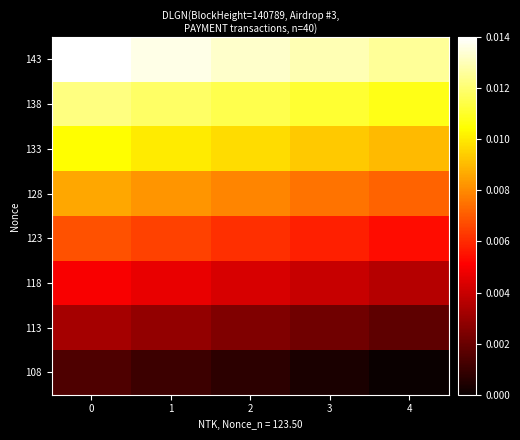

What is the total value across all series at 1?

0.1